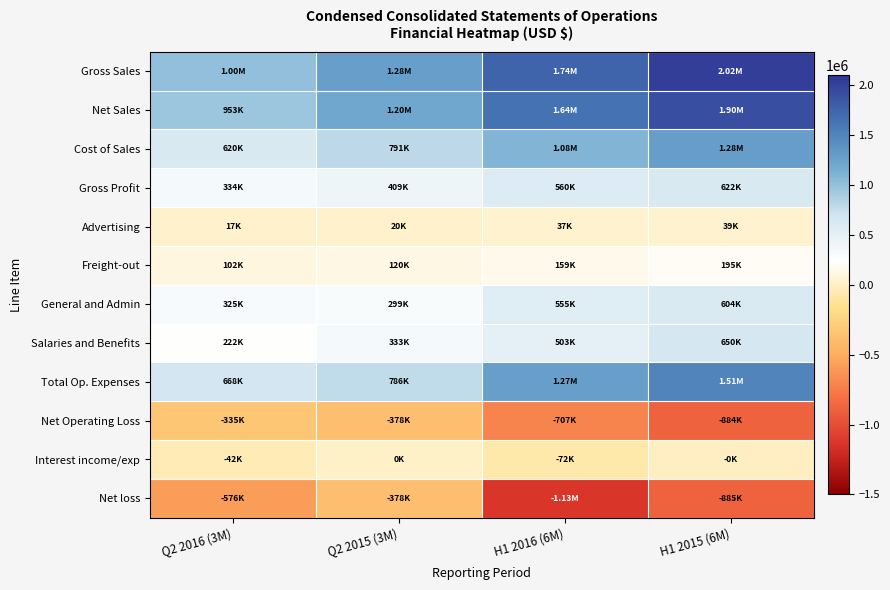

At which category does the chart reach its peak across all series?

H1 2015 (6M)